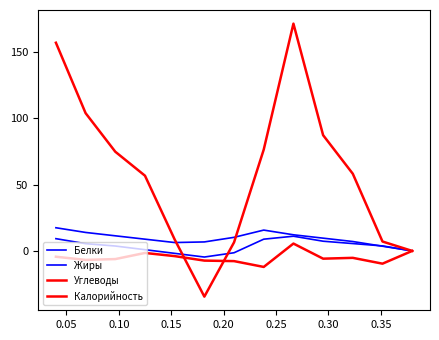

Is this an area chart (filled region under the line)?

No